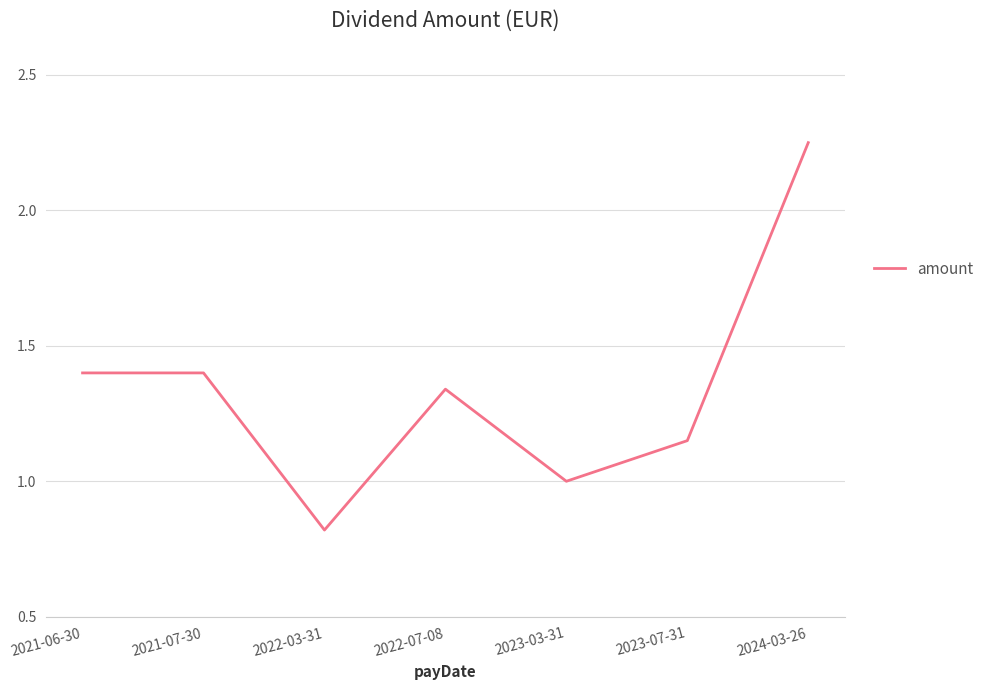

How many distinct data groups are displayed?

1